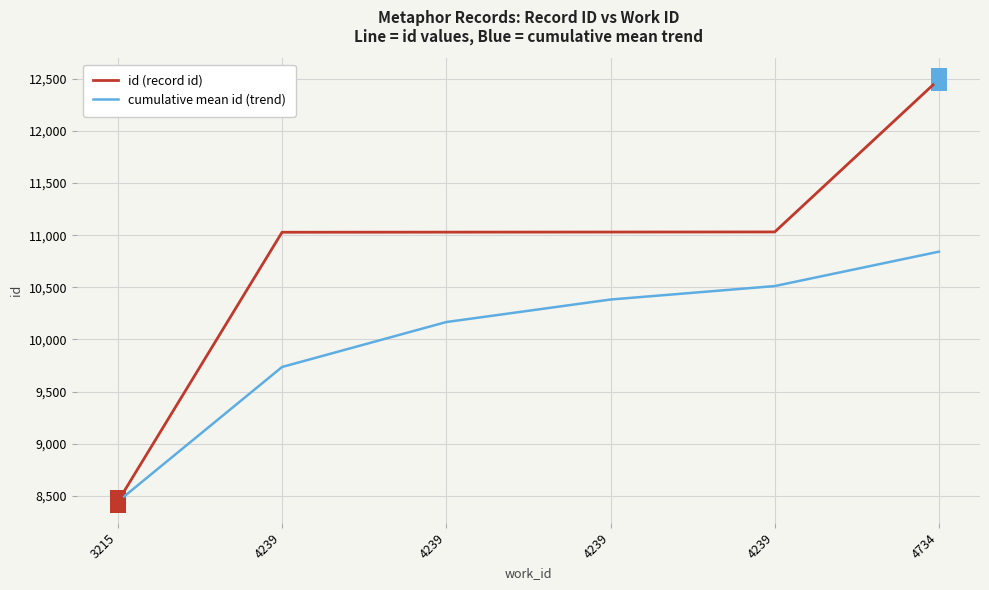

True or false: cumulative mean id (trend) has more than 1 interior local peaks.

False